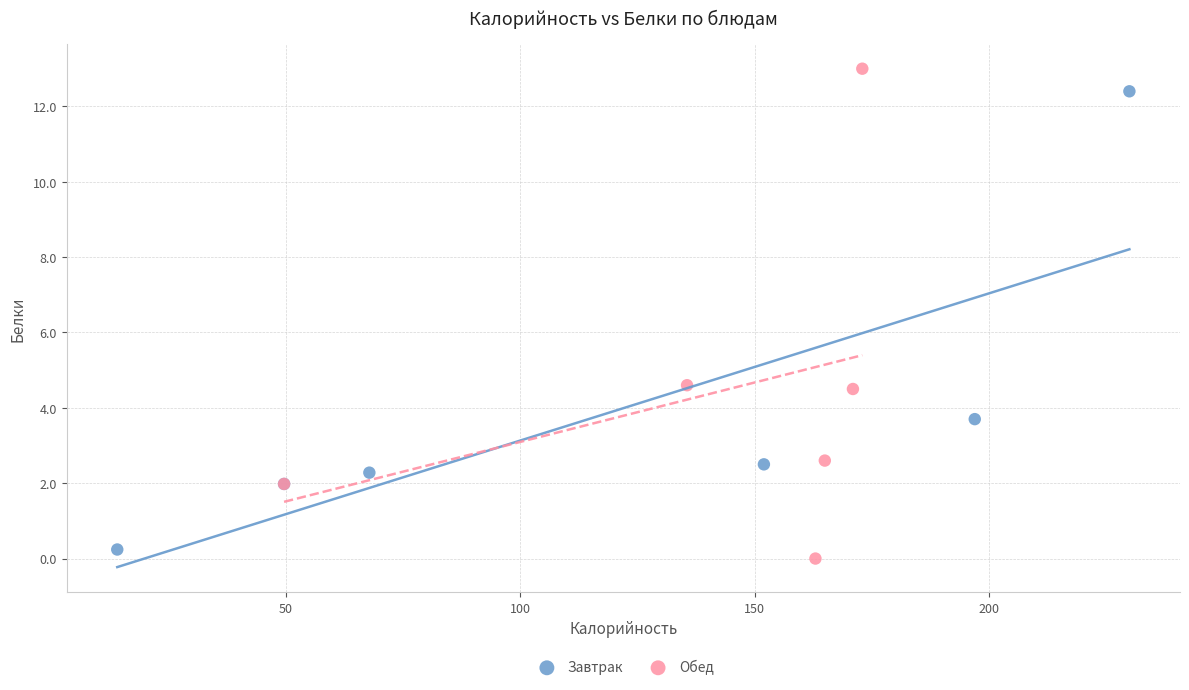

Which series contains the lowest Y value?

Обед